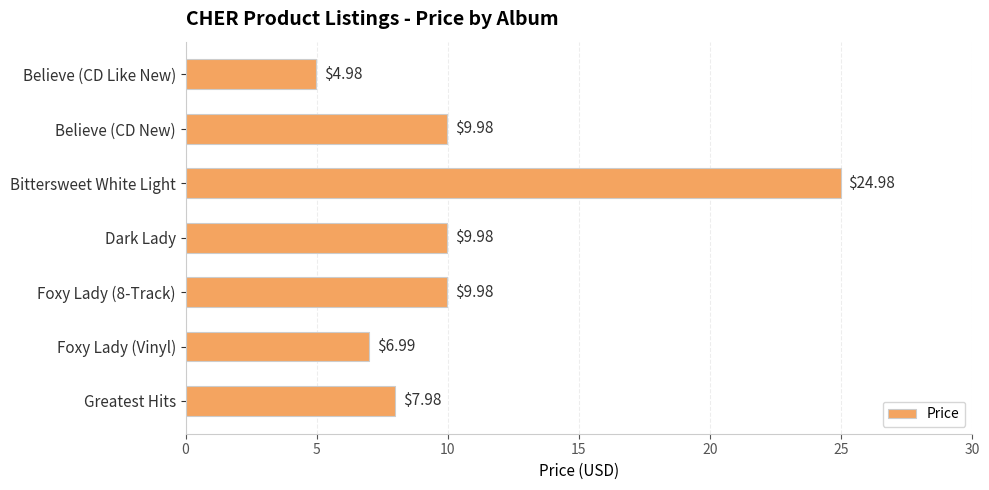

What is the average value?

10.7